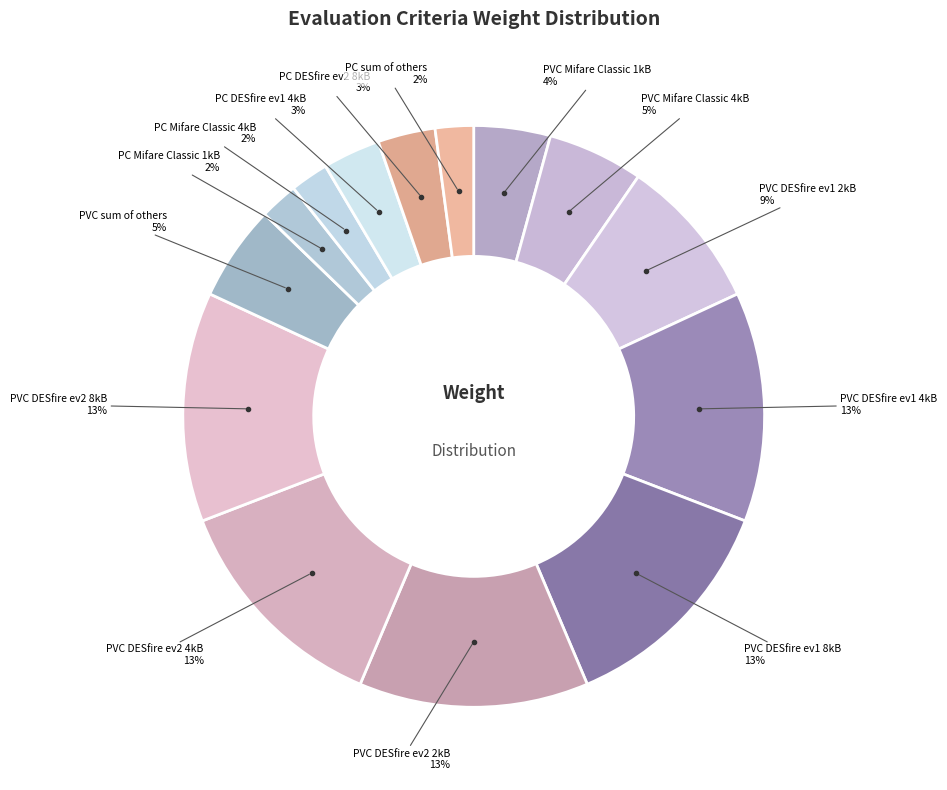

Count the number of slices in the pie.

14